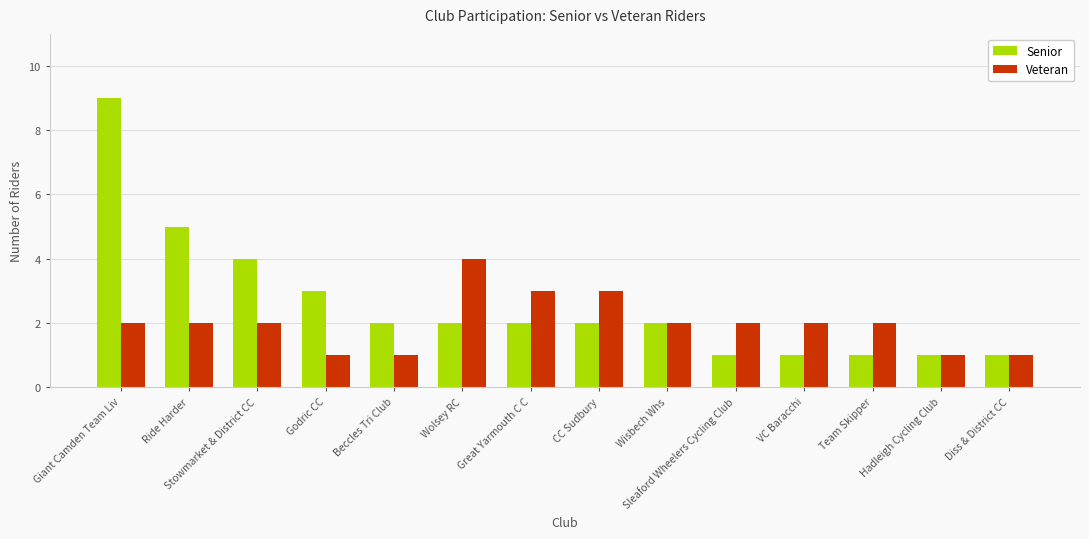

What is the difference between the maximum and second lowest values in the Veteran series?

3